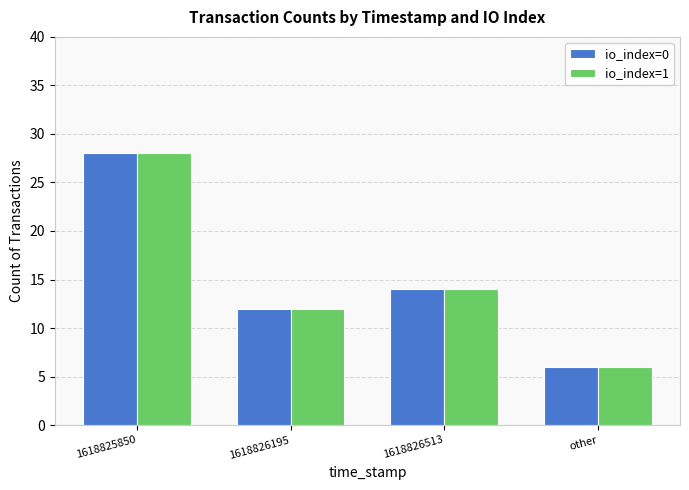

What position from the left is 1618826513?

3